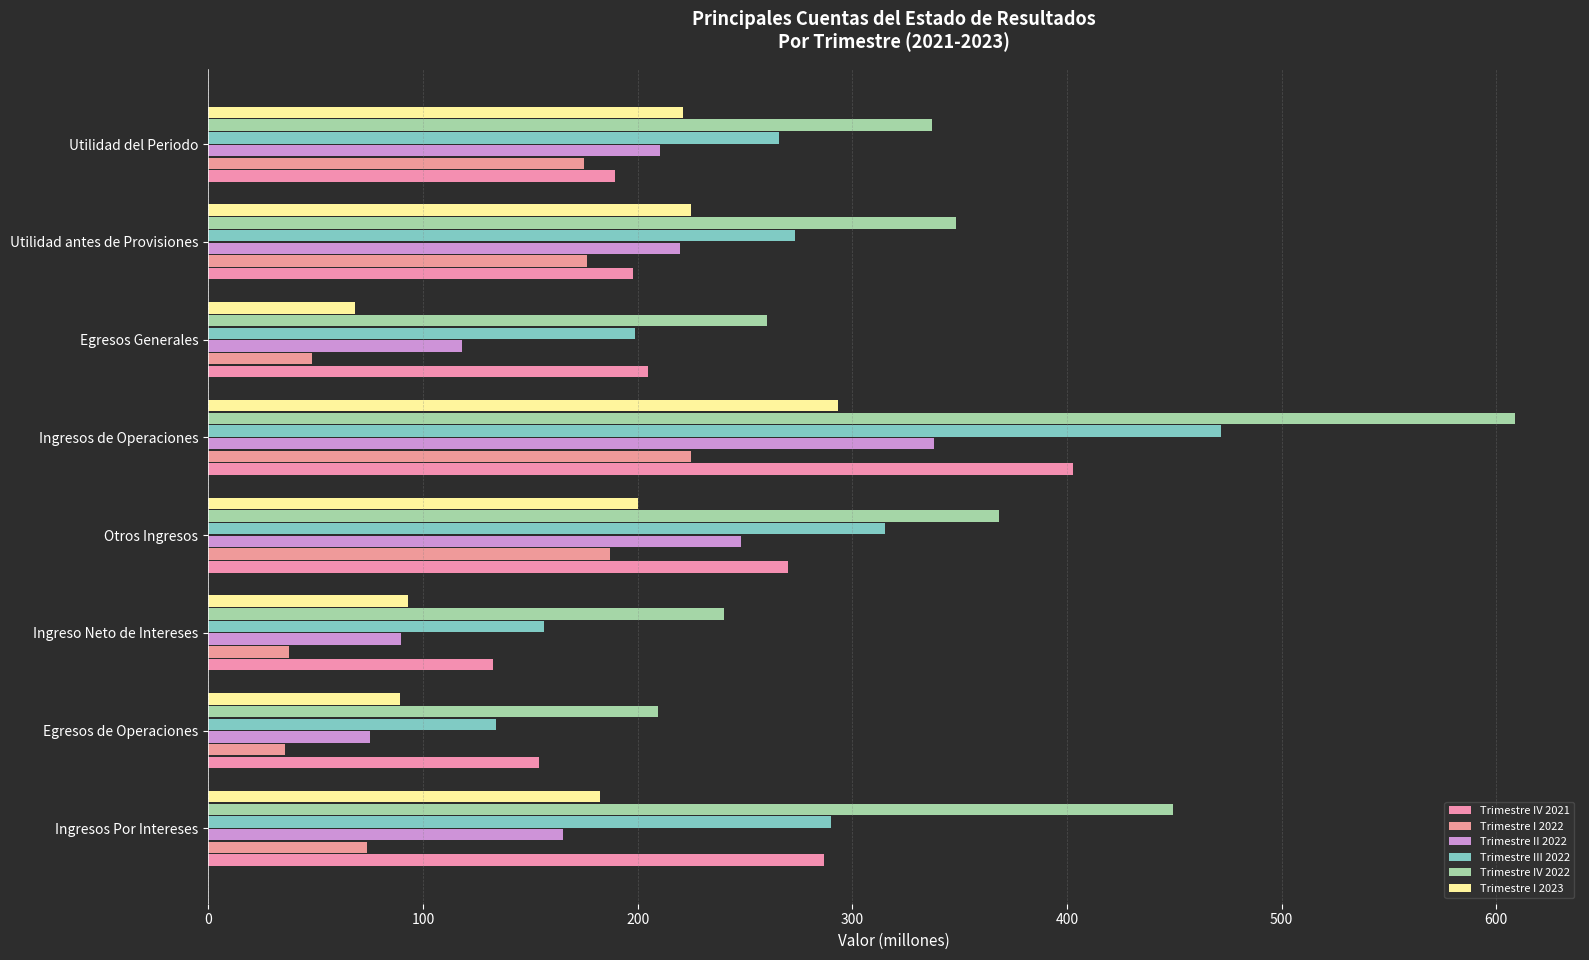

How many categories are shown in the chart?

8